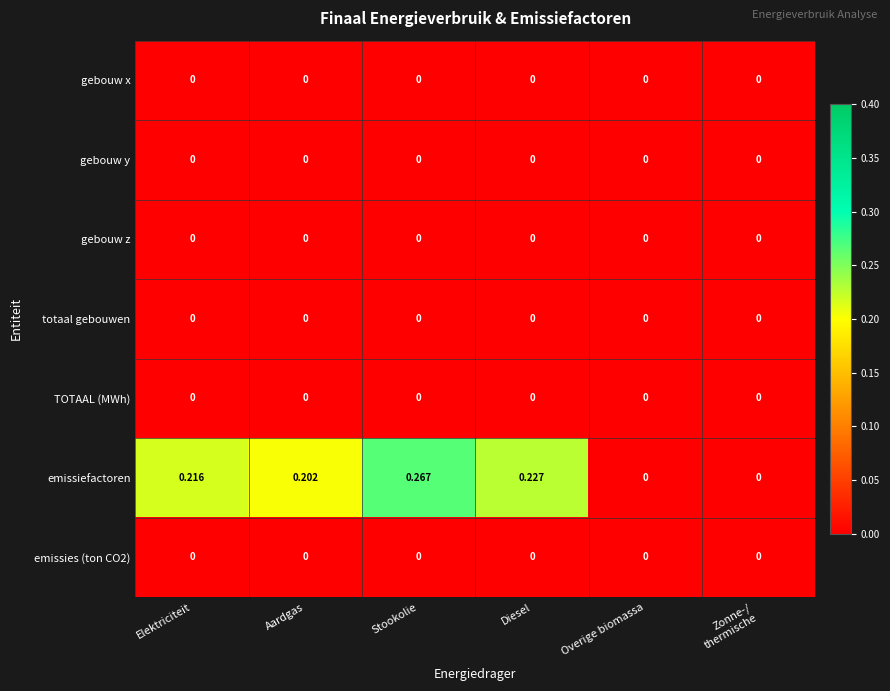

Which series has the largest total across all categories?

emissiefactoren